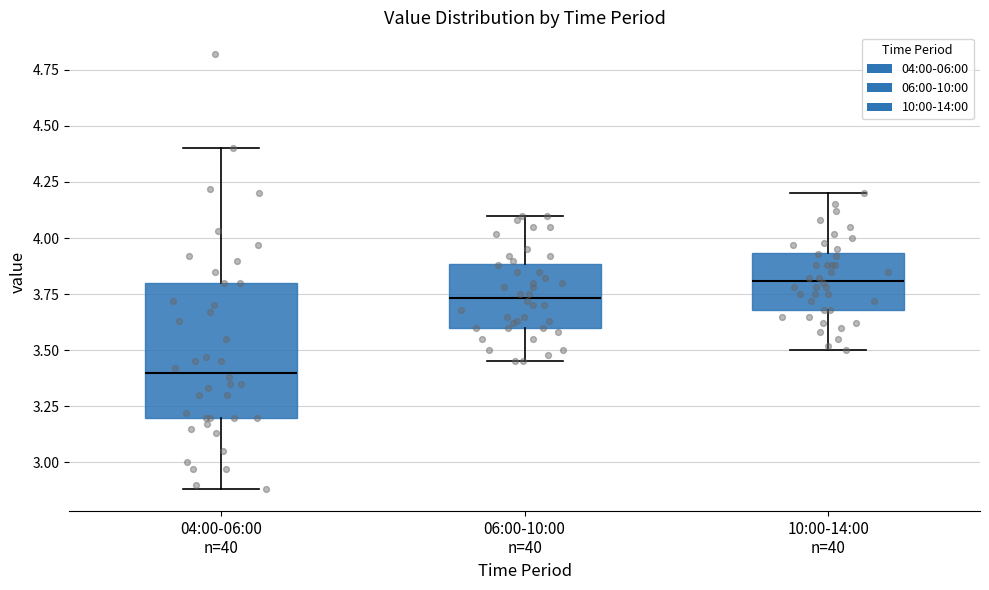

Reading left to right, read every box against the y-axis: the position of its median line, the range the box covers, and the ends of its whiskers. The values are not printed on the chart, so give them approximately, as read against the axis.

04:00-06:00 n=40: median 3.40, box 3.20 to 3.80, whiskers 2.90 to 4.40
06:00-10:00 n=40: median 3.75, box 3.60 to 3.90, whiskers 3.45 to 4.10
10:00-14:00 n=40: median 3.80, box 3.70 to 3.95, whiskers 3.50 to 4.20